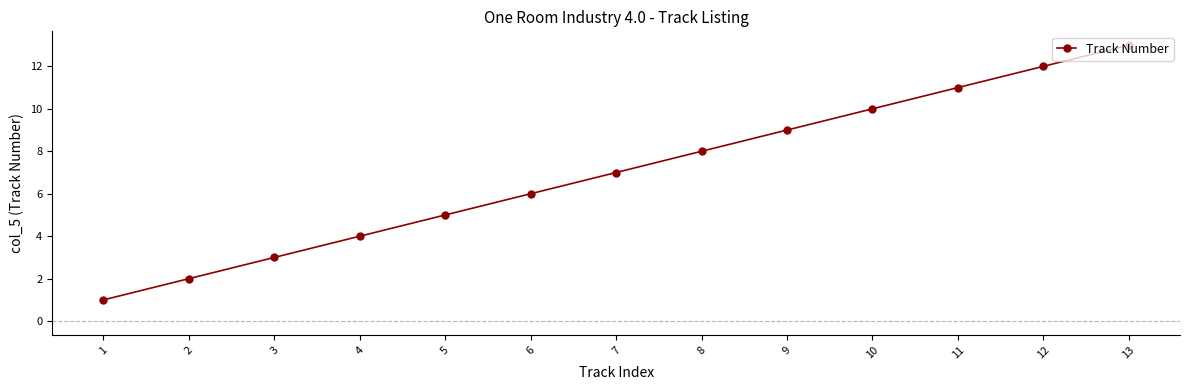

Does the chart display data point markers on the line(s)?

Yes